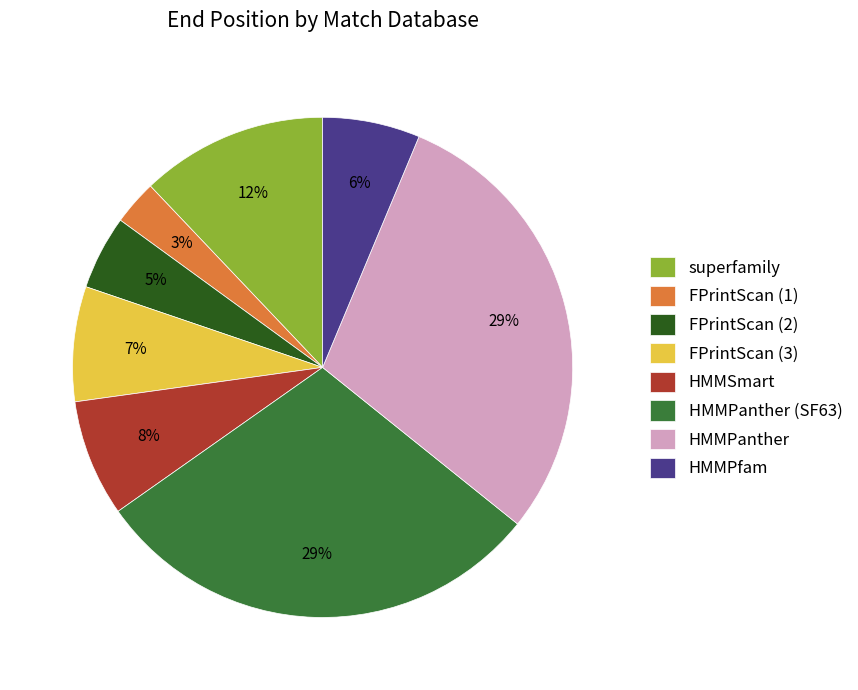

Approximately how many times larger is the value at HMMPfam compared to HMMPanther?

0.2